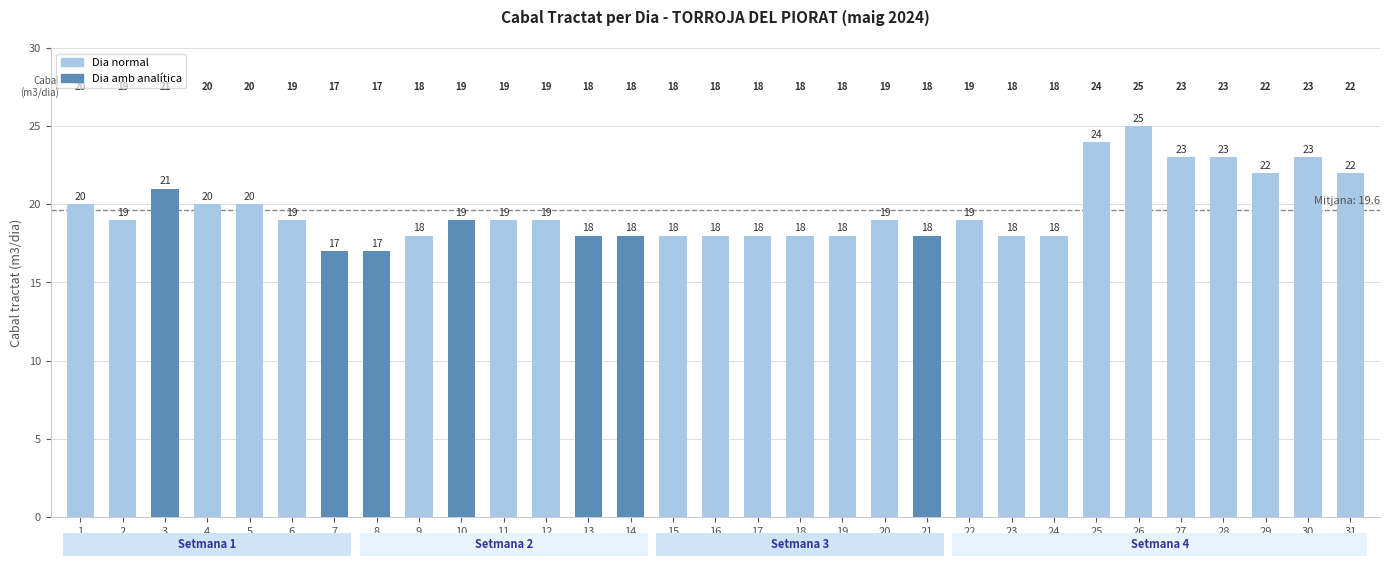

Does the chart contain any negative values?

No